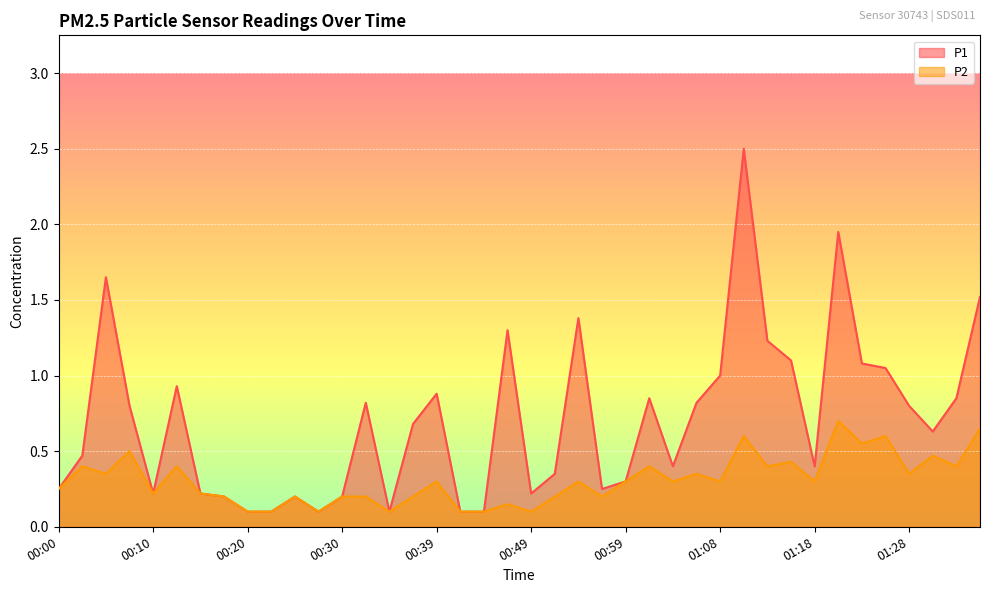

True or false: P2 has more than 2 interior local peaks.

True